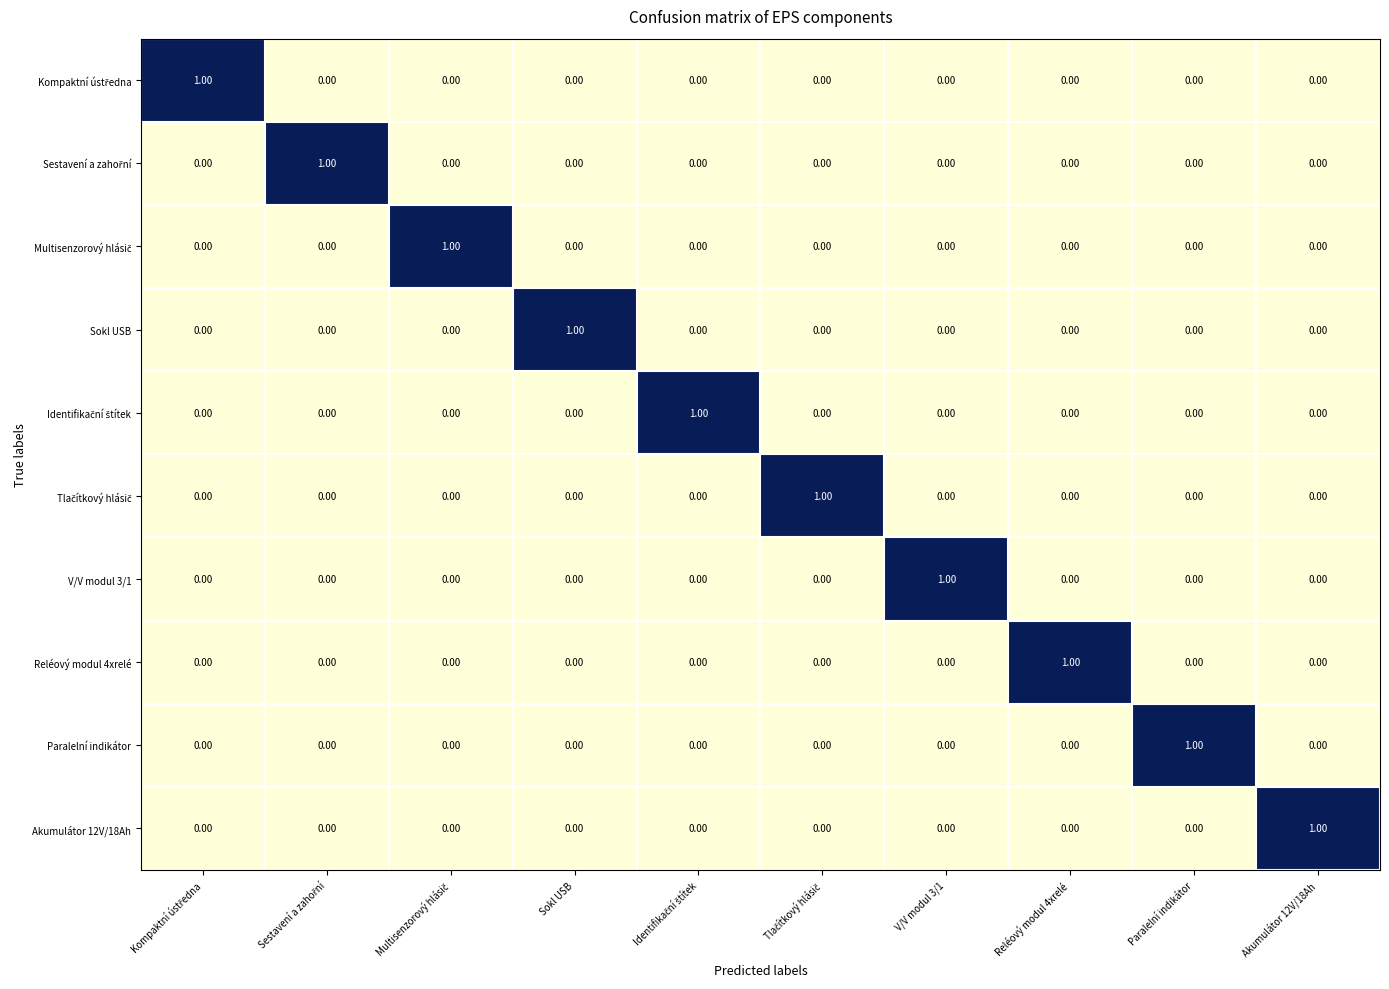

At how many categories does at least one series exceed 0?

10